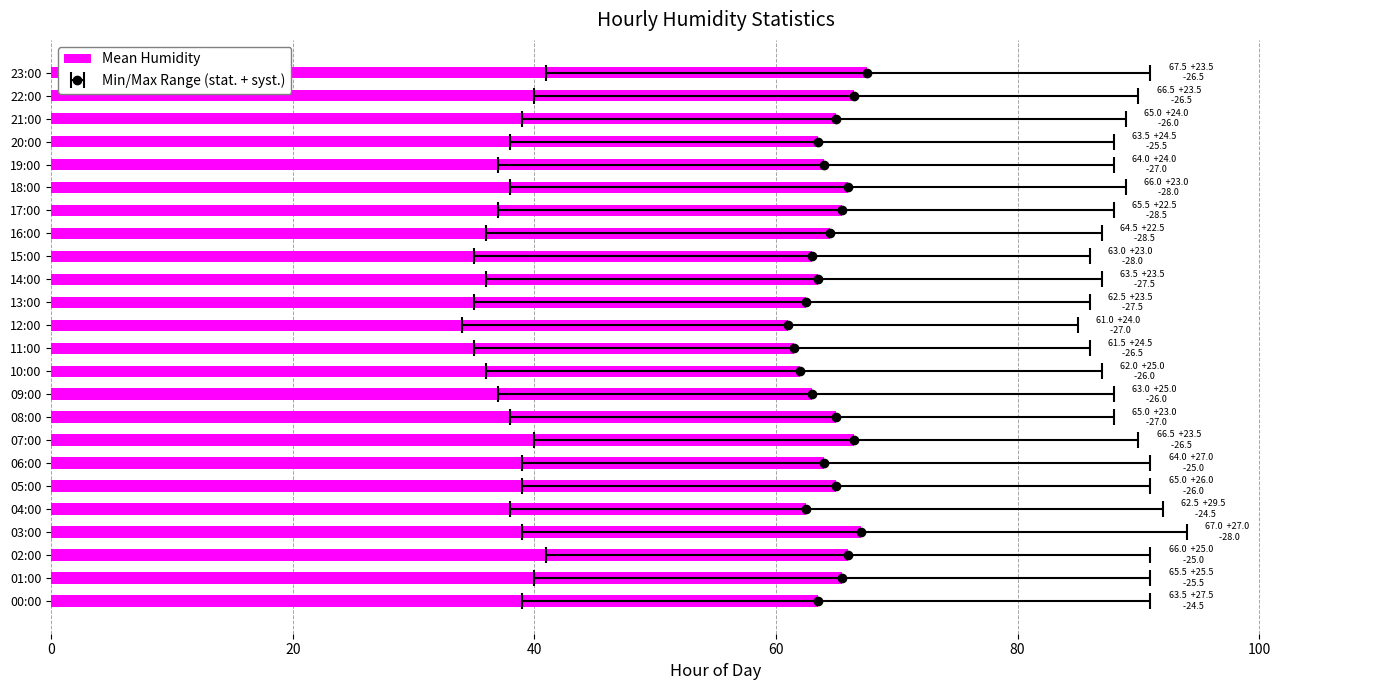

What is the sum of all values?

1544.0